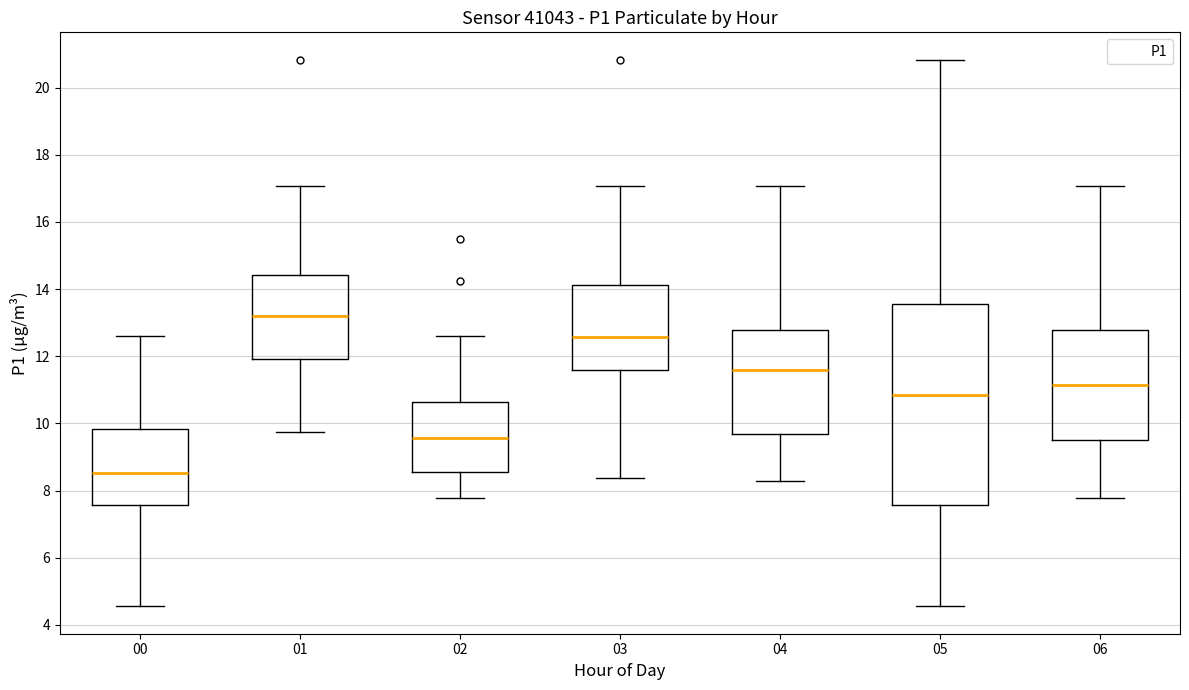

Where is the lower edge of the box at x = 04 on the y-axis? The values are not printed on the chart, so give them approximately, as read against the axis.

9.6